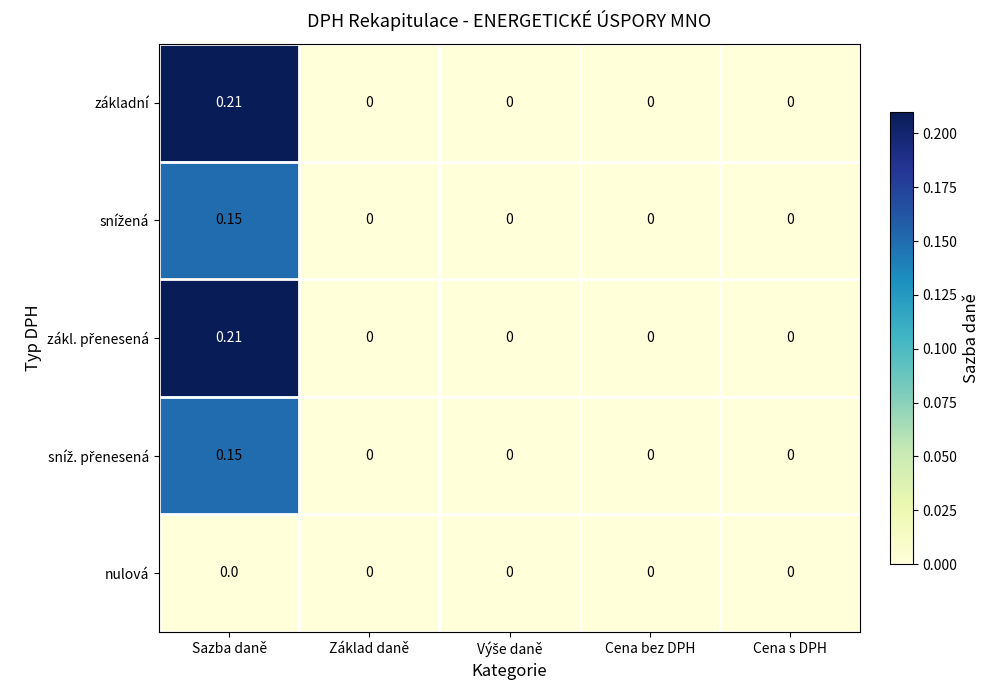

Count the number of data series in this chart.

5